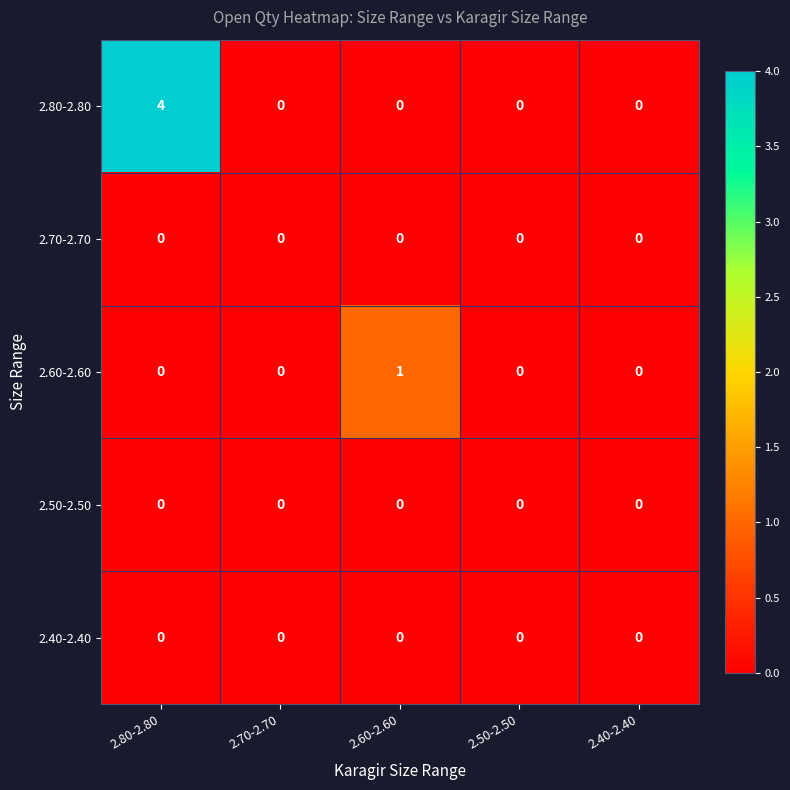

What is the maximum value shown in the chart?

4